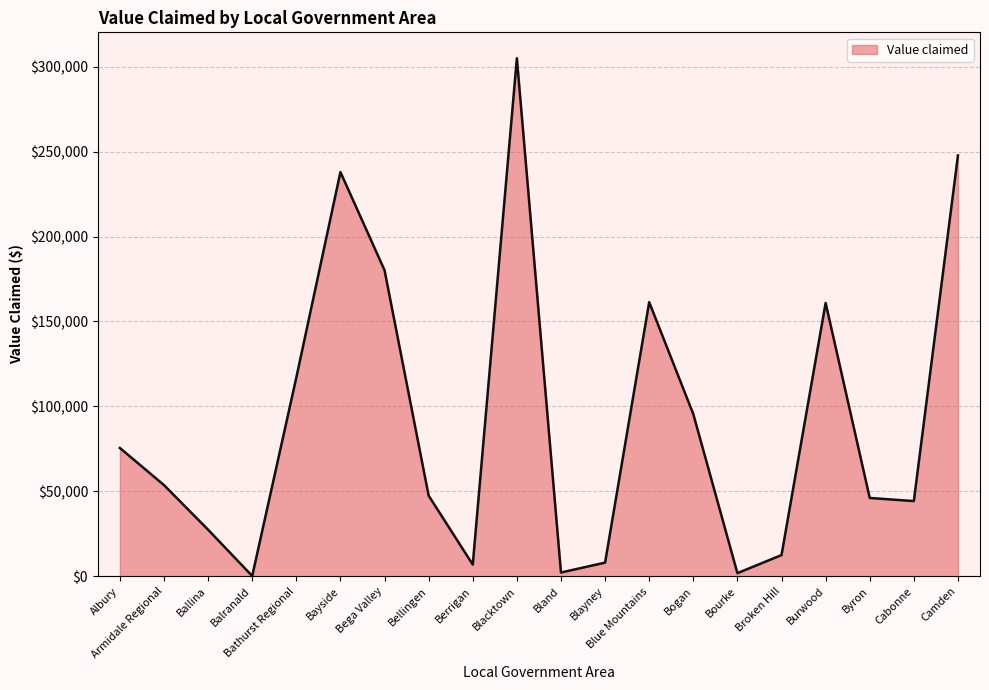

What is the ratio of the value at Bayside to the value at Ballina?

8.7